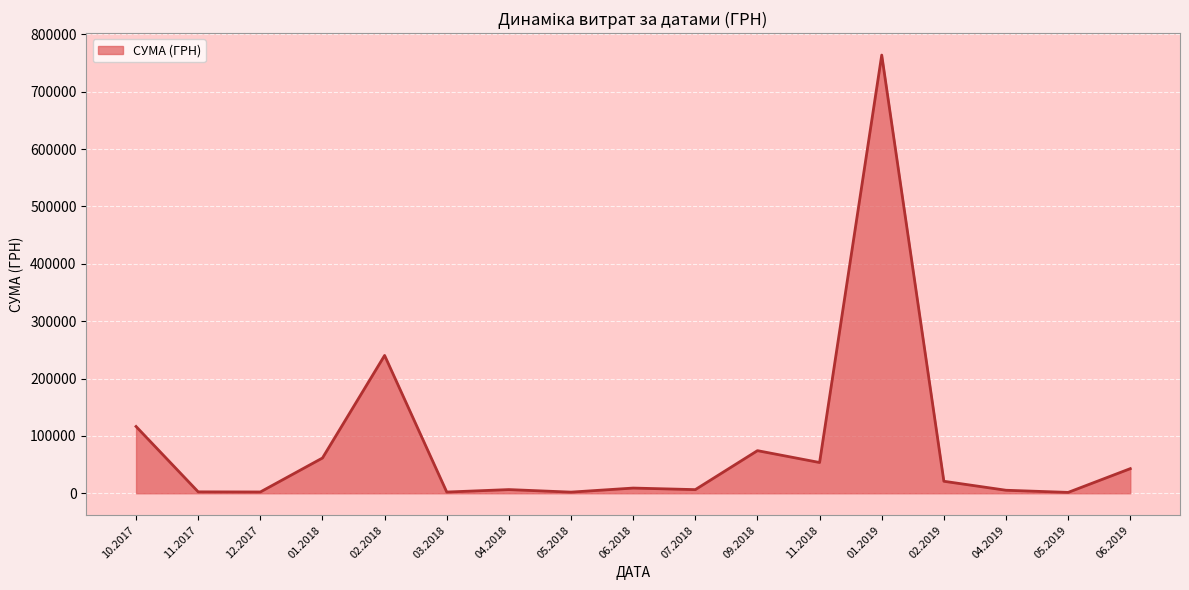

The value at 04.2019 is 6894.2. True or false?

False